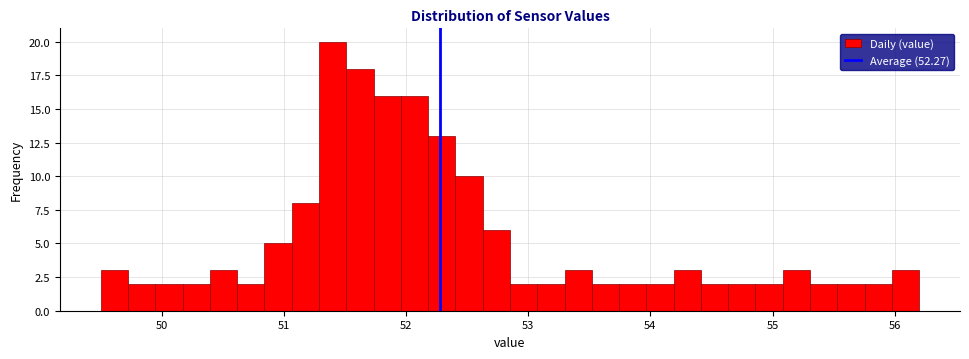

Read against the x-axis, roughly where is the centre of the tallest bar?

51.4